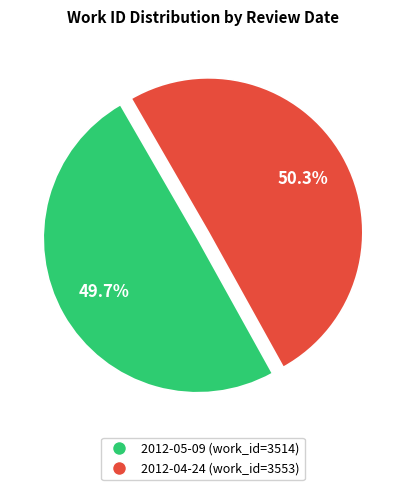

Rank the categories by value from lowest to highest.

2012-05-09, 2012-04-24